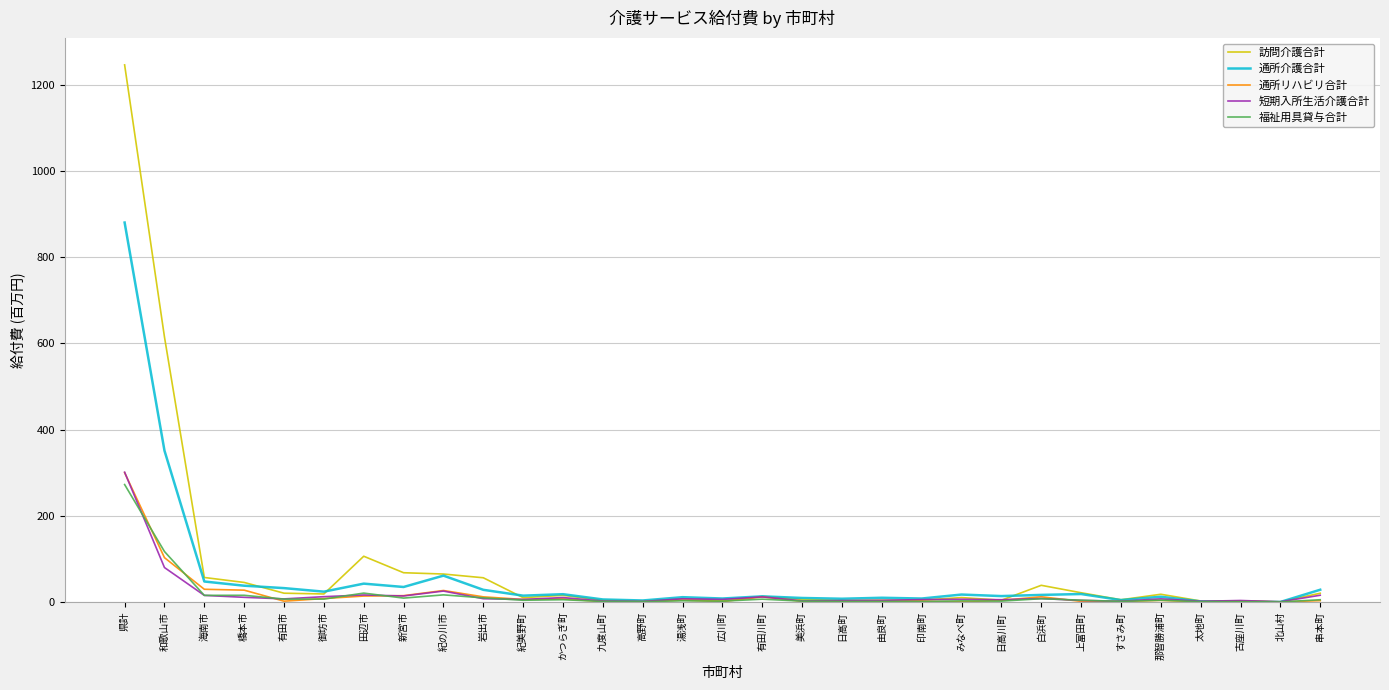

What is the difference between the maximum and minimum values in the 通所リハビリ合計 series?

300.0